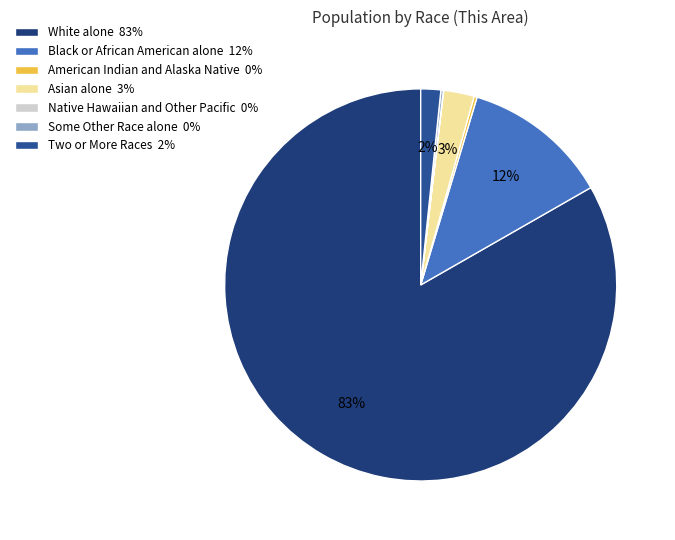

Does White alone represent more than half of the total?

Yes